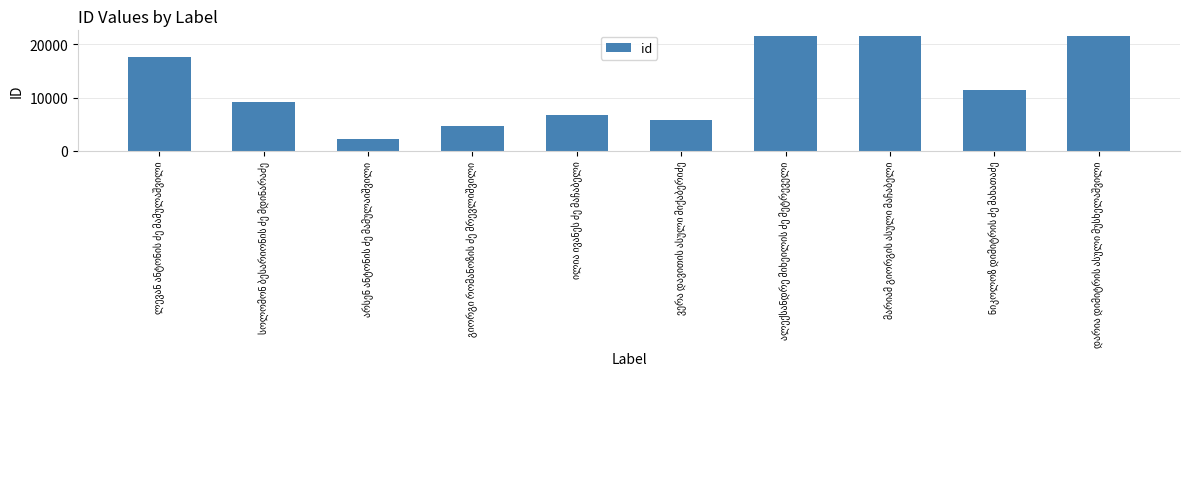

What is the difference between the second highest and minimum values?

19268